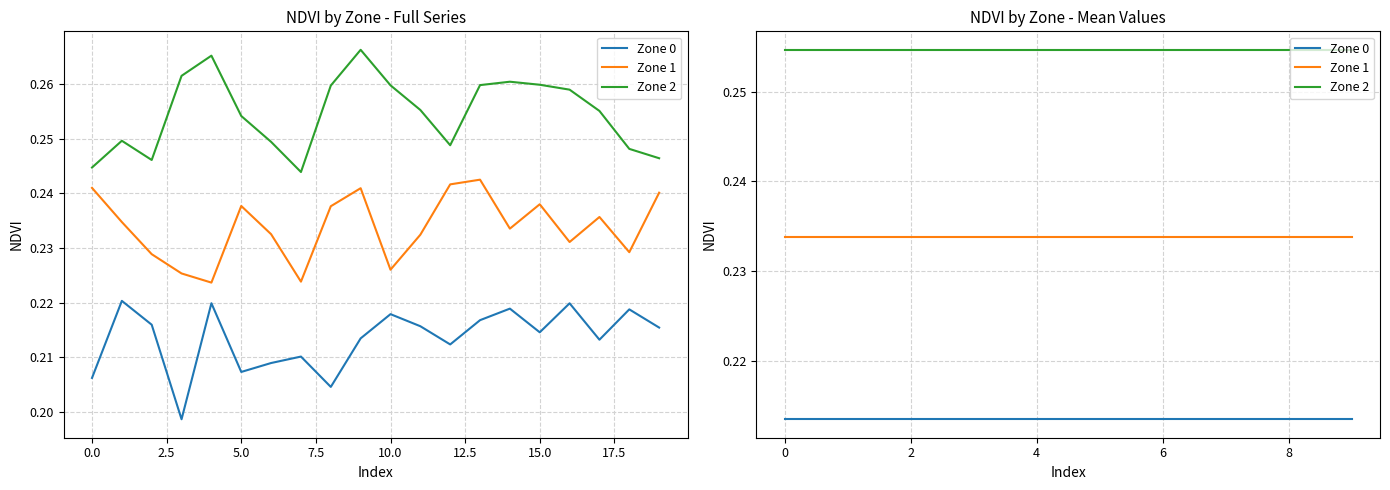

Rank the series by their maximum value, from lowest to highest.

Zone 0, Zone 1, Zone 2